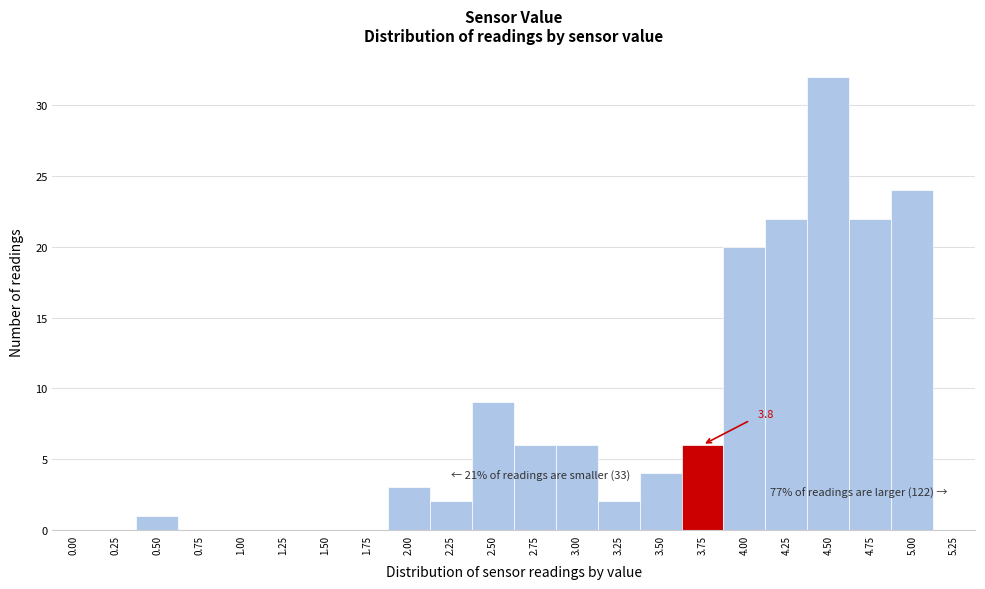

Reading right to left, transcribe all the data shown in this chart.

5.25=0	5.00=24	4.75=22	4.50=32	4.25=22	4.00=20	3.75=6	3.50=4	3.25=2	3.00=6	2.75=6	2.50=9	2.25=2	2.00=3	1.75=0	1.50=0	1.25=0	1.00=0	0.75=0	0.50=1	0.25=0	0.00=0